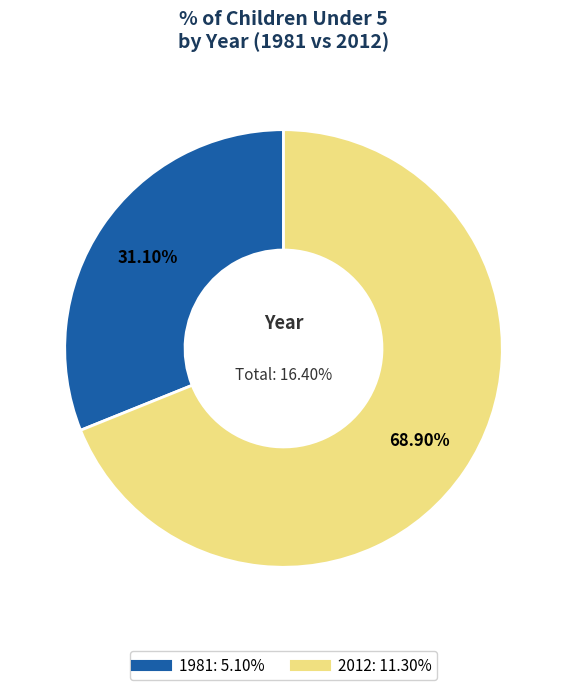

How many slices are in this pie chart?

2